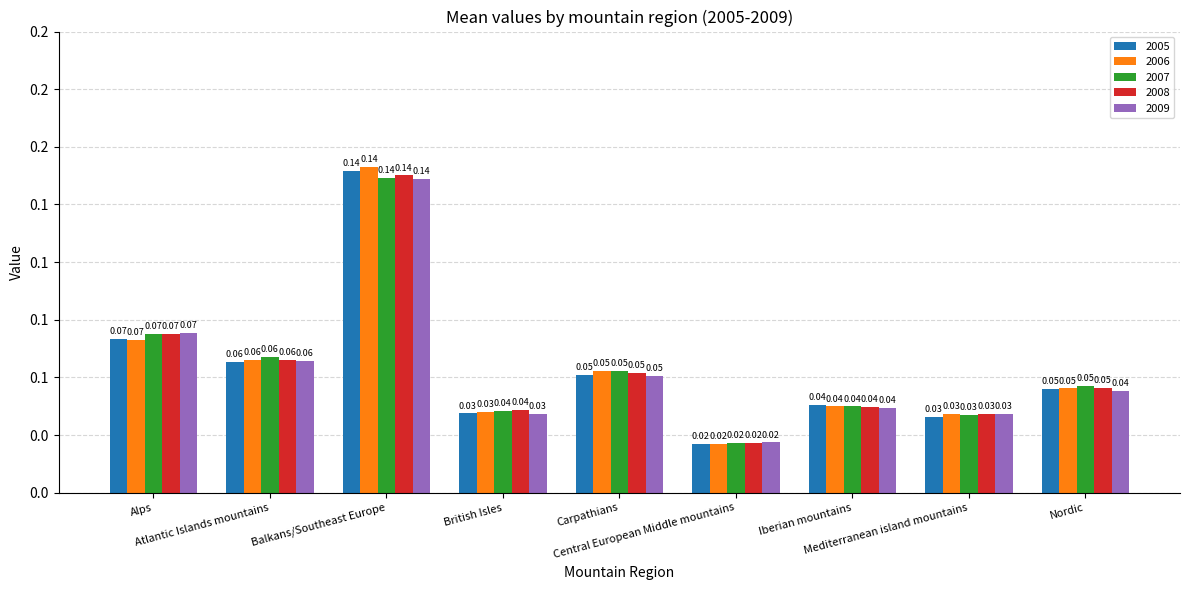

Is the value of 2006 at Atlantic Islands mountains greater than the value of 2007 at British Isles?

Yes